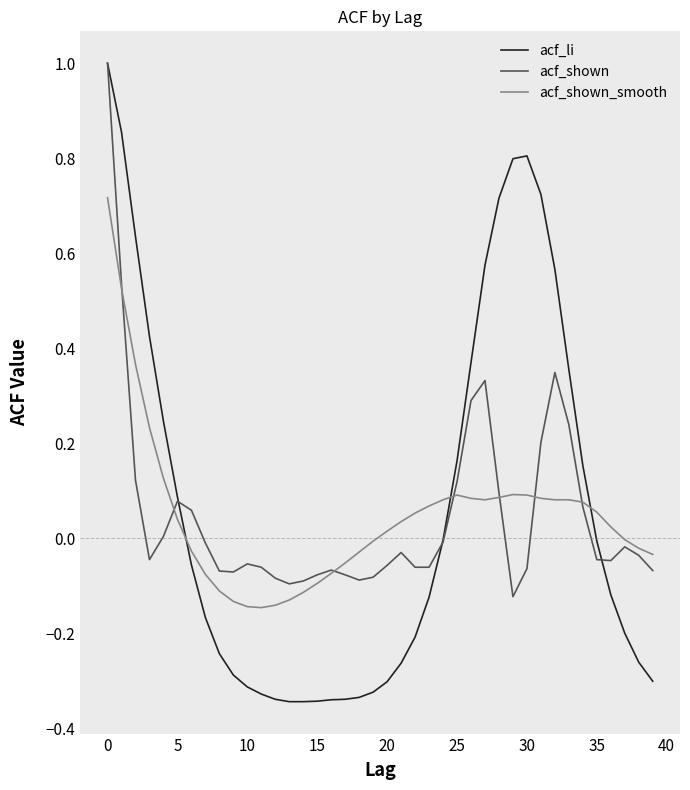

Which series has the largest total across all categories?

acf_li